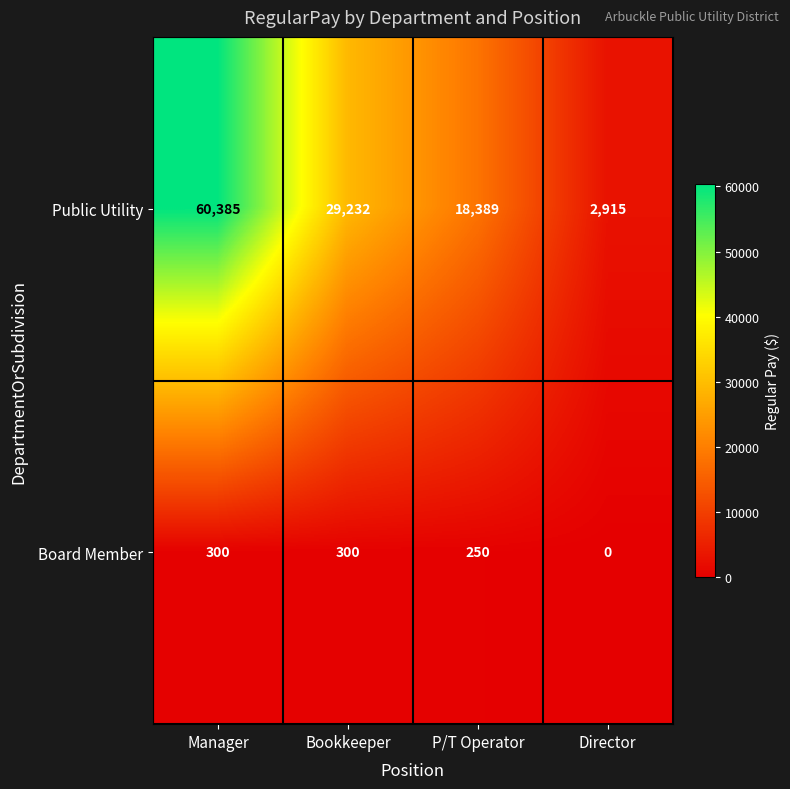

What is the total value across all series at Bookkeeper?

29532